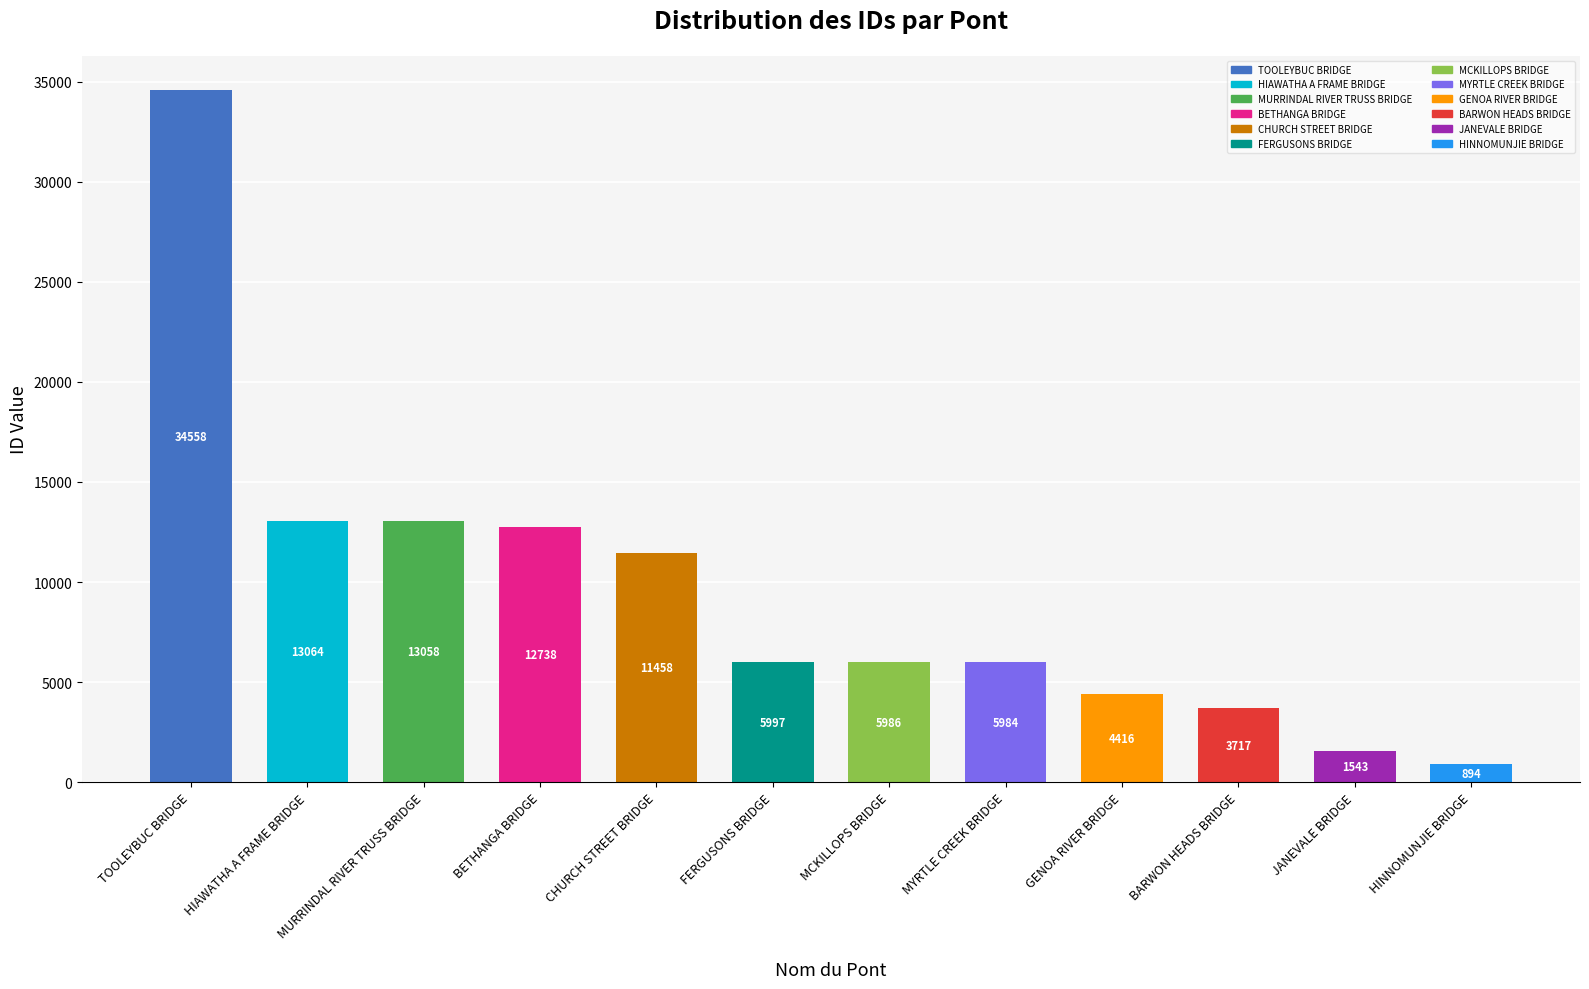

At which category does the chart reach its minimum across all series?

HINNOMUNJIE BRIDGE